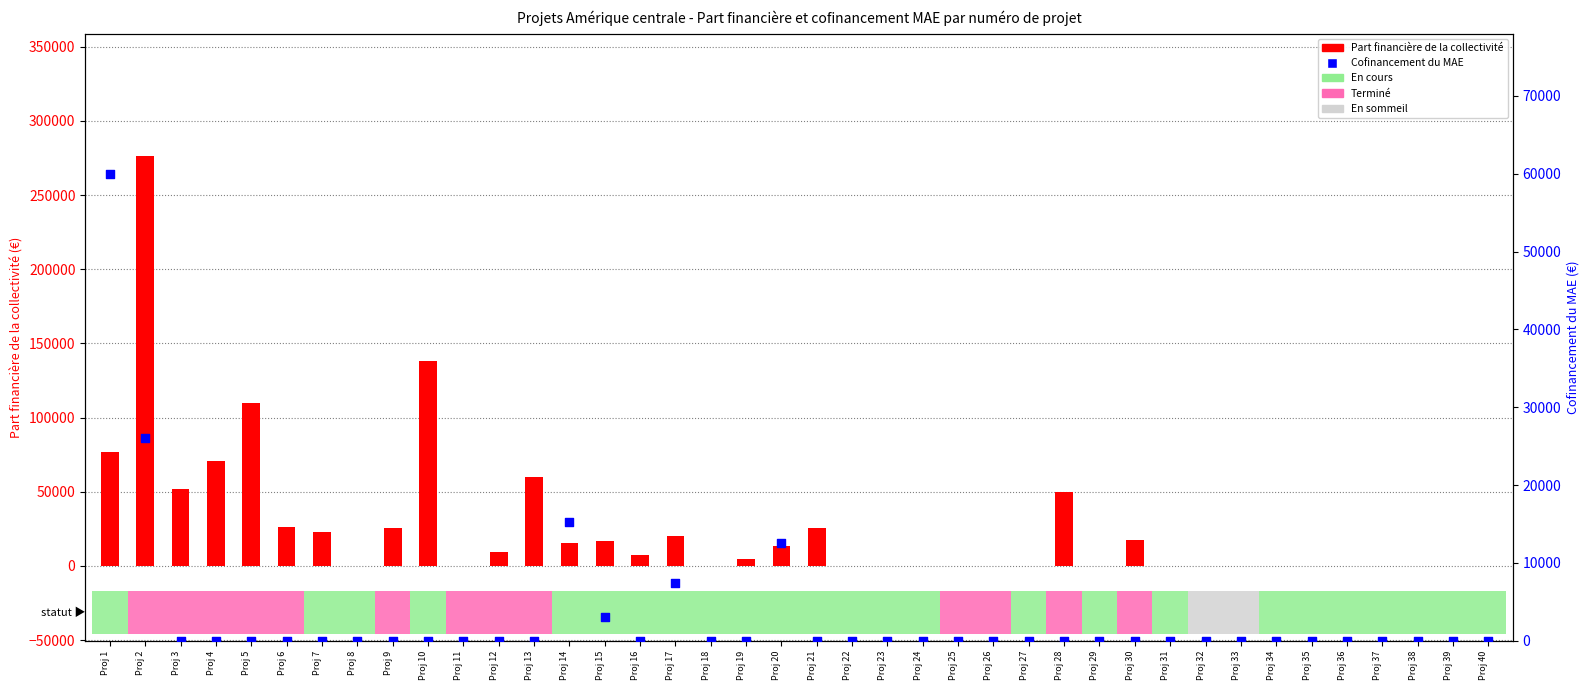

Which series reaches the maximum Y coordinate?

Part financière de la collectivité